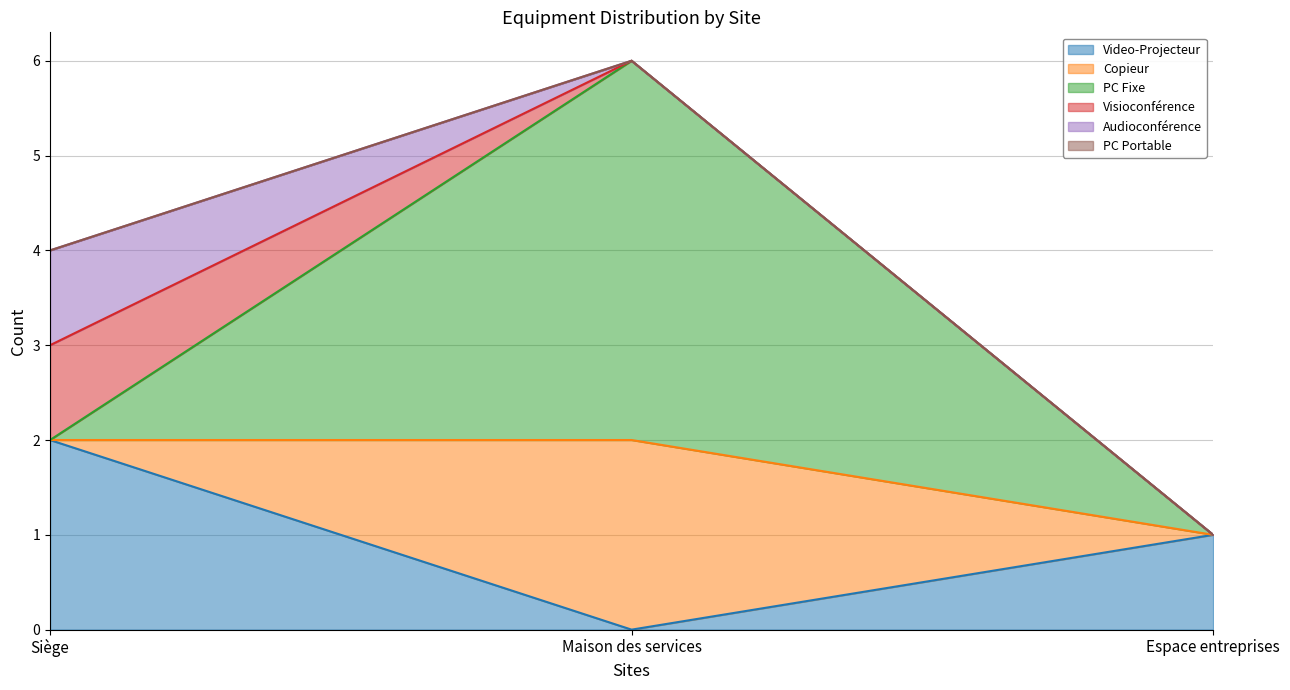

What are all the series names shown in the legend?

Video-Projecteur, Copieur, PC Fixe, Visioconférence, Audioconférence, PC Portable